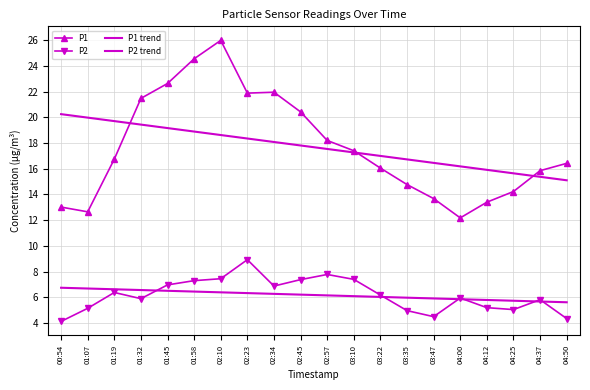

Which series has the largest range (max minus min)?

P1